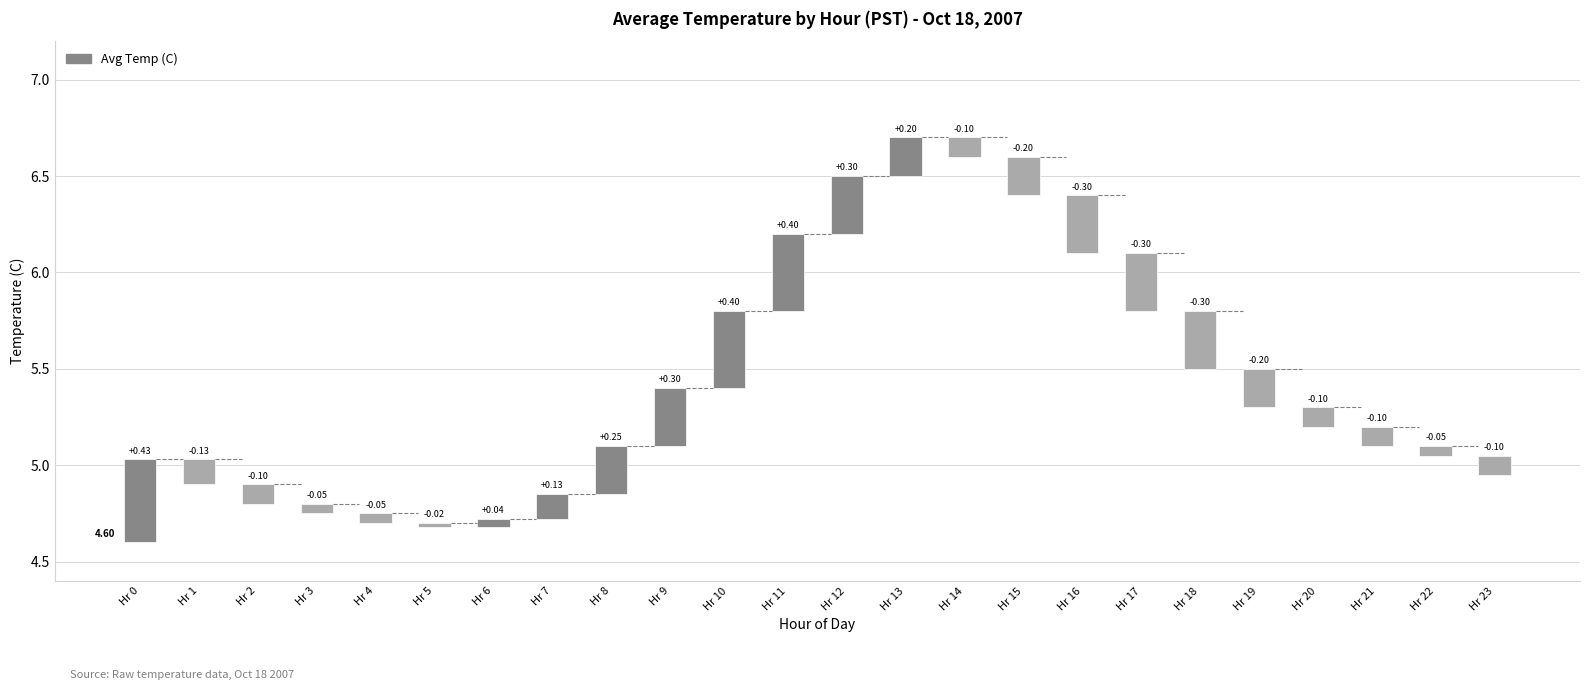

Reading left to right, extract all data points from this chart.

0.4	0.1	0.1	0.0	0.0	0.0	0.0	0.1	0.2	0.3	0.4	0.4	0.3	0.2	0.1	0.2	0.3	0.3	0.3	0.2	0.1	0.1	0.0	0.1